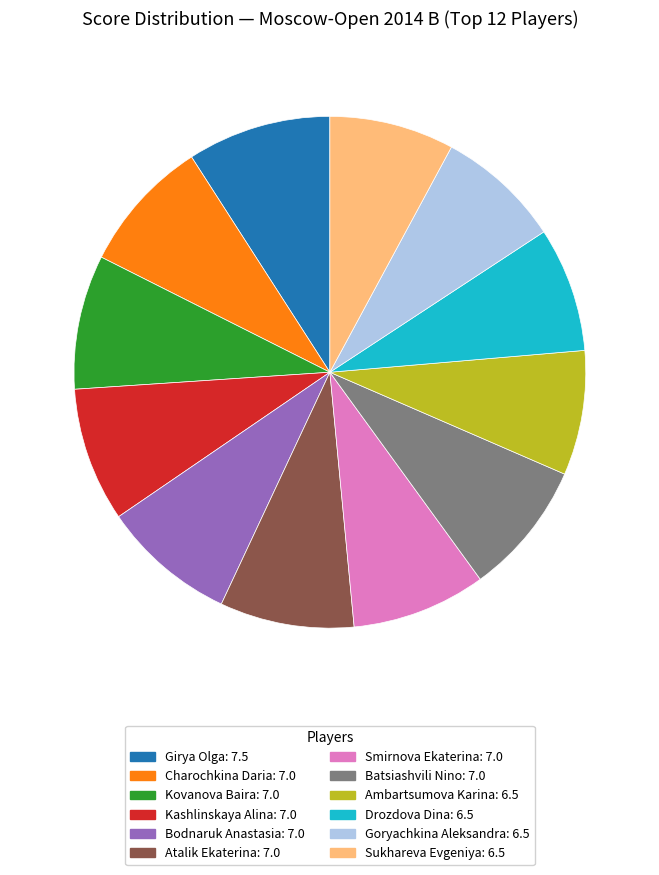

Is the sum of Ambartsumova Karina: 6.5 and Kashlinskaya Alina: 7.0 greater than half?

No